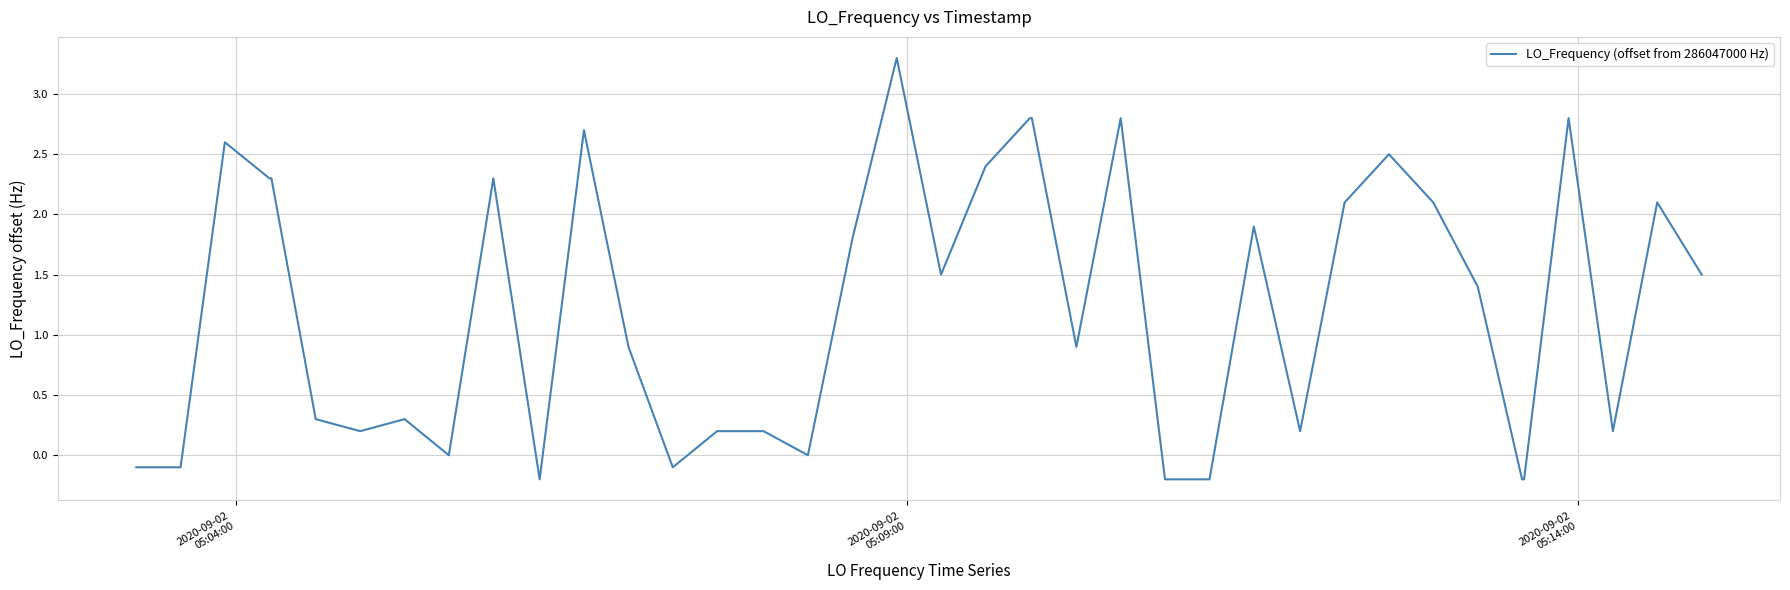

What is the maximum value shown in the chart?

3.3